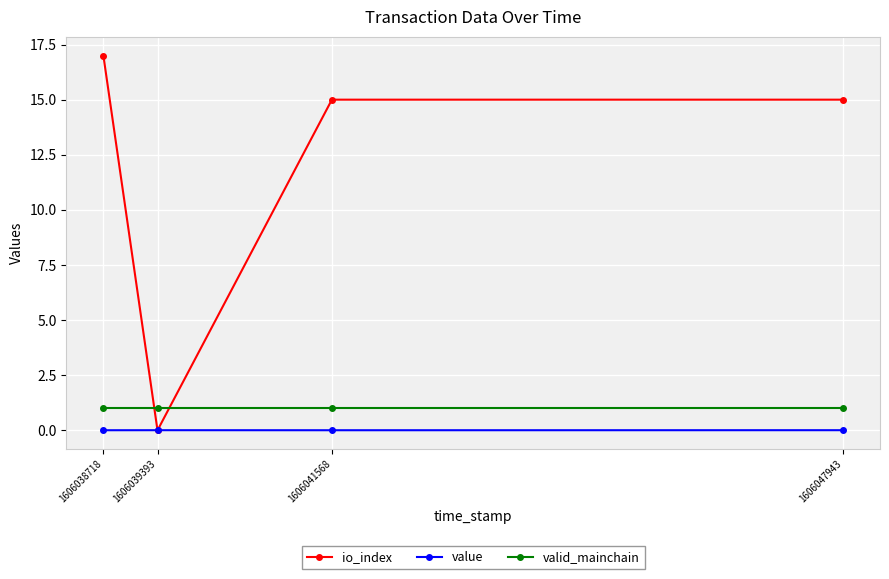

How many lines are shown in the chart?

3